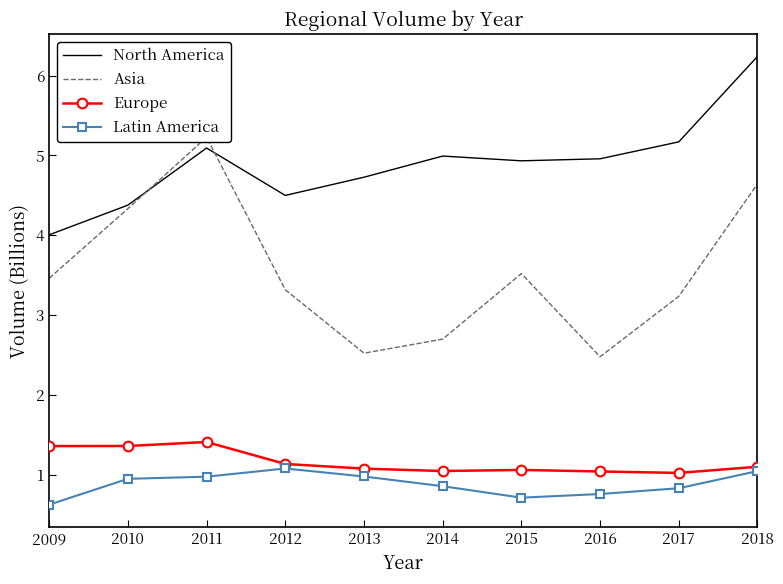

Reading left to right, what are all the values shown in this chart?

North America: 4.0	4.4	5.1	4.5	4.7	5.0	4.9	5.0	5.2	6.2
Asia: 3.5	4.3	5.2	3.3	2.5	2.7	3.5	2.5	3.2	4.6
Europe: 1.4	1.4	1.4	1.1	1.1	1.0	1.1	1.0	1.0	1.1
Latin America: 0.6	0.9	1.0	1.1	1.0	0.9	0.7	0.8	0.8	1.0